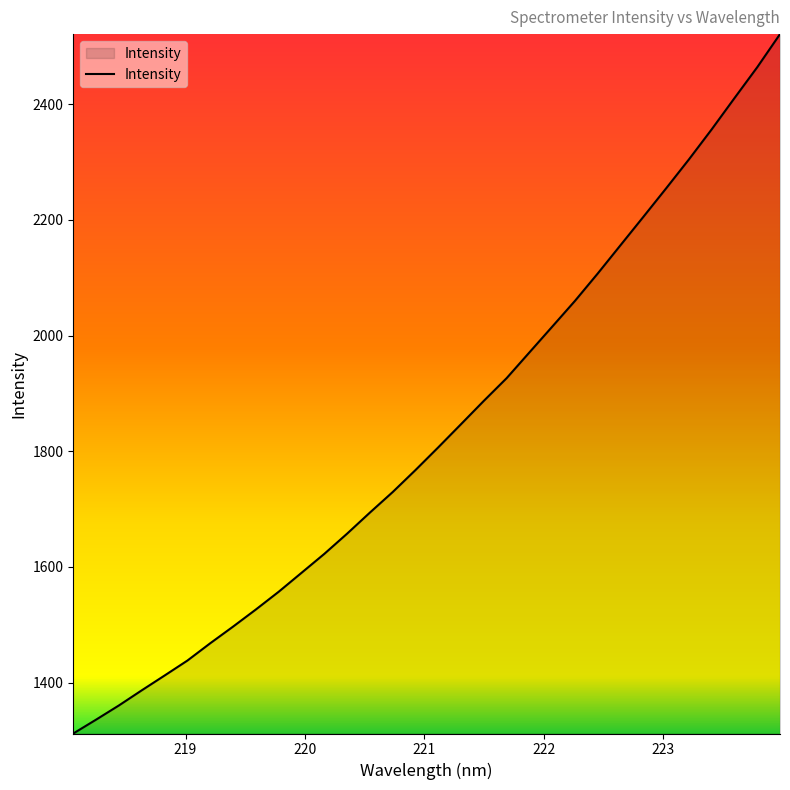

What is the smallest value displayed?

1311.9